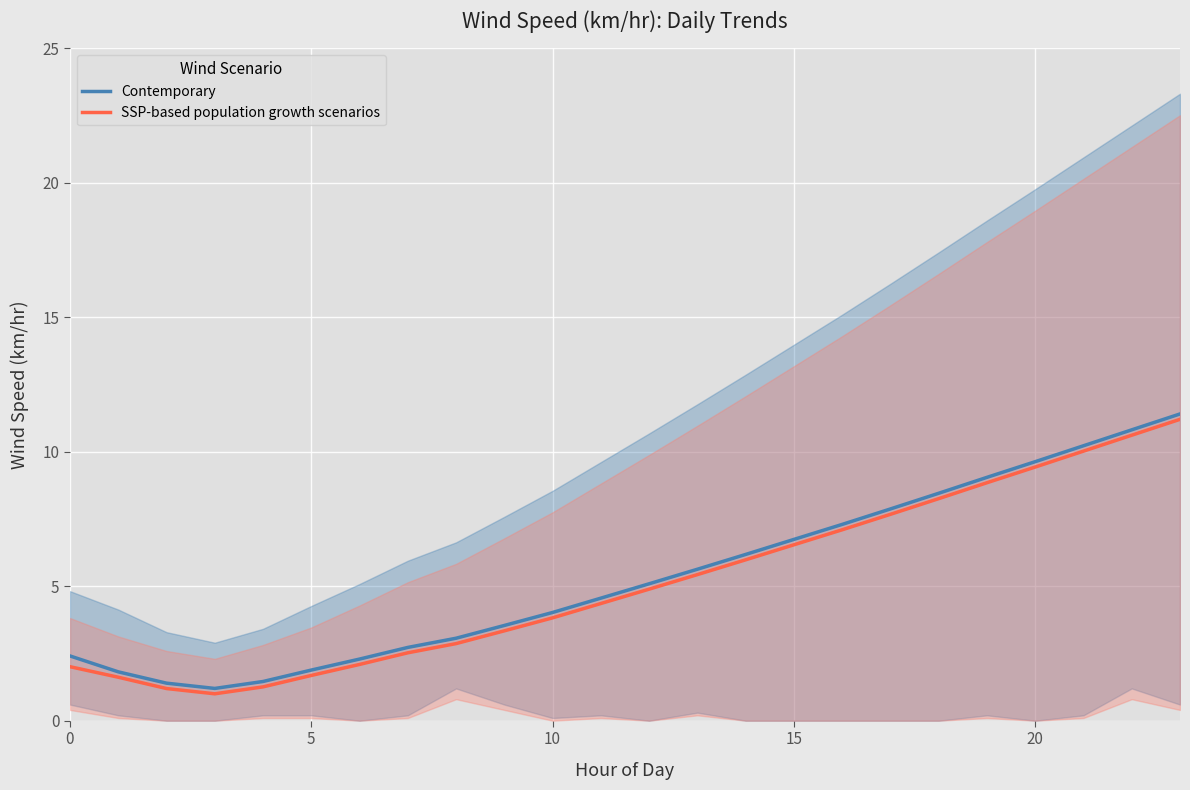

True or false: SSP-based population growth scenarios has more than 0 interior local peaks.

False